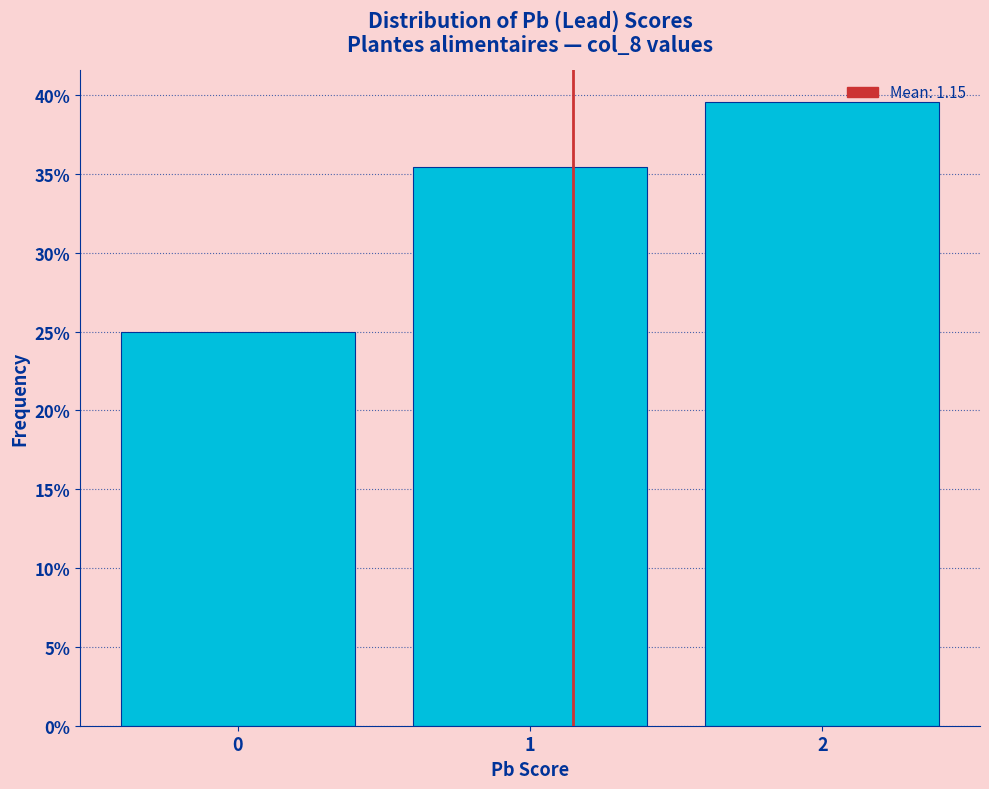

How tall is the bar that spans -0.5 to 0.5 on the x-axis? The values are not printed on the chart, so give them approximately, as read against the axis.

25.0